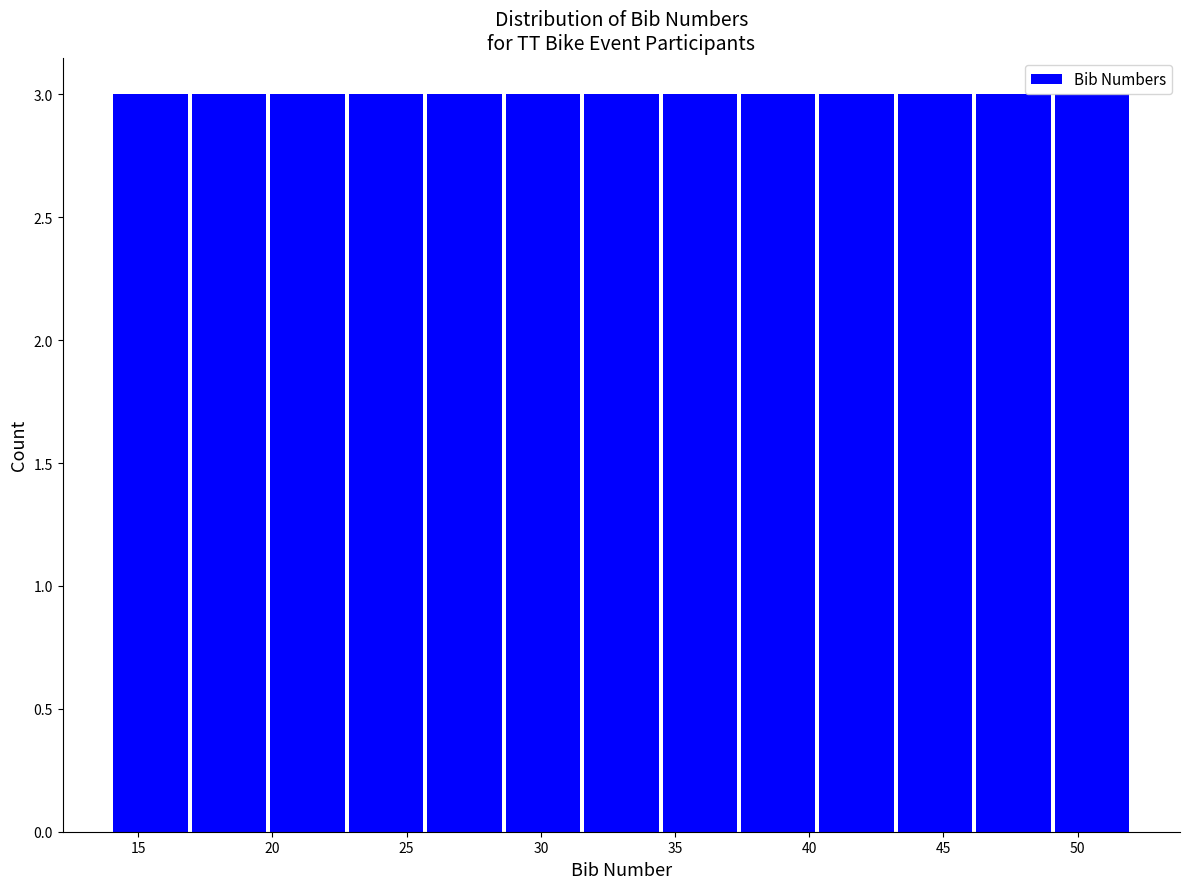

What is the height of the bar covering 37.5 to 40.5 on the x-axis? Neither the bar edges nor the heights are printed on the chart, so give them approximately, as read against the axes.

3